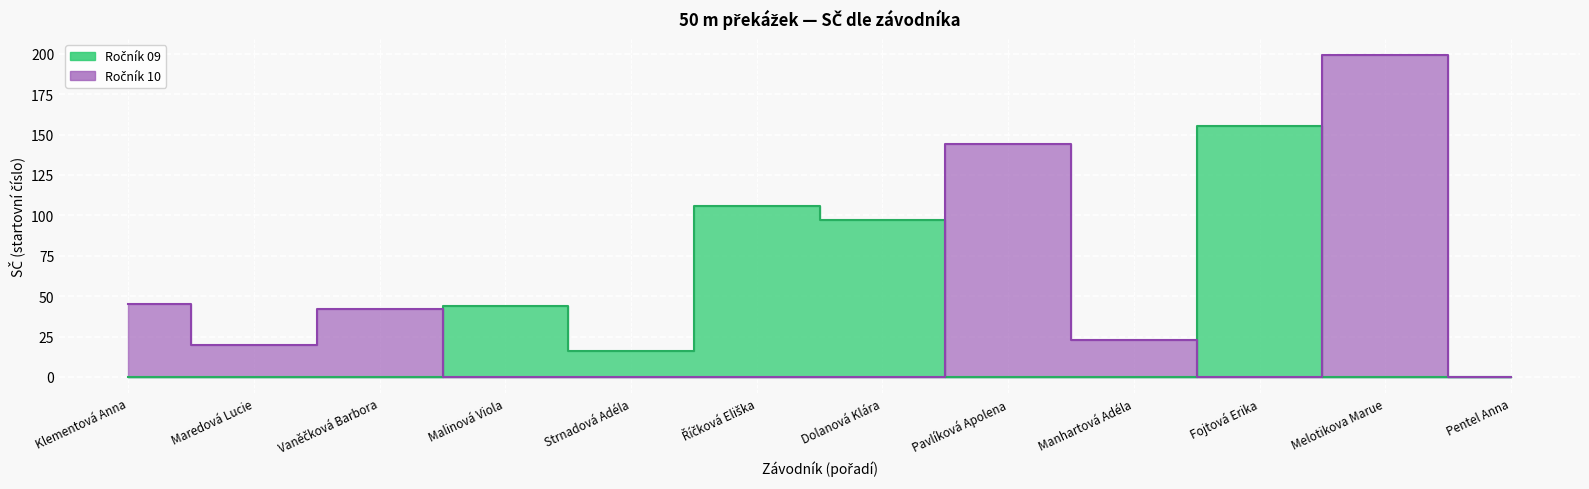

What is the label of the 1st point from the right?

Pentel Anna